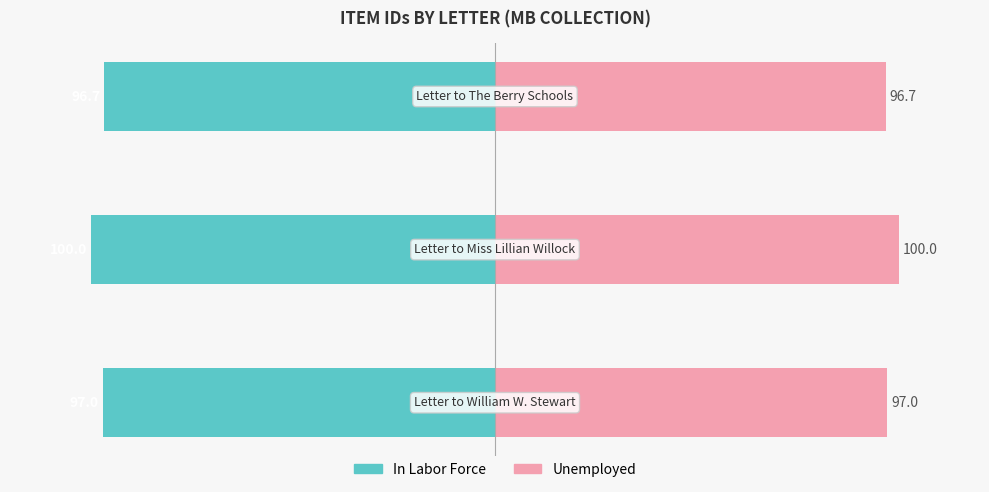

What is the sum of all Unemployed values?

293.7